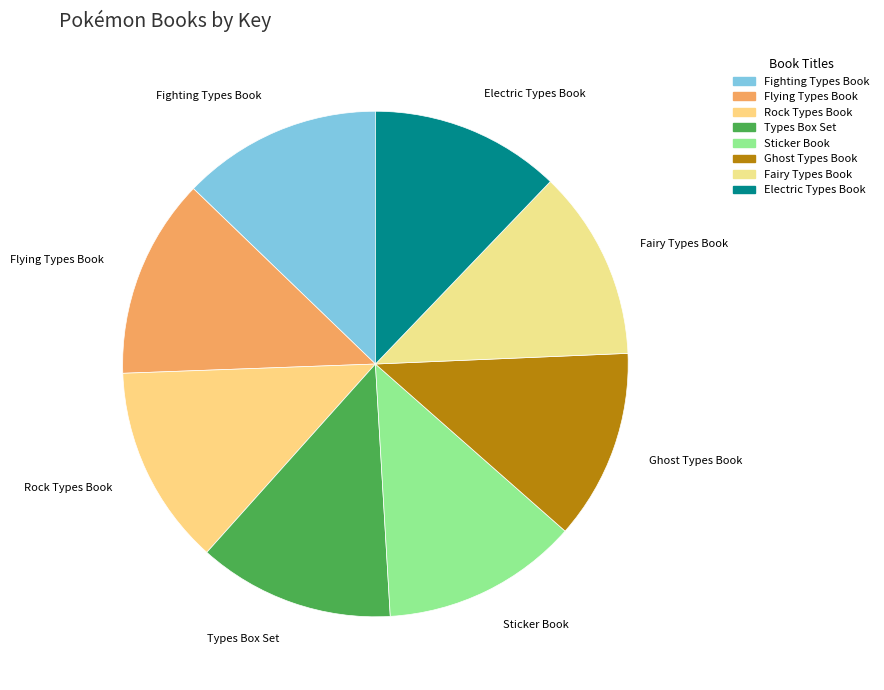

The Fighting Types Book slice represents 13% of the pie. True or false?

True